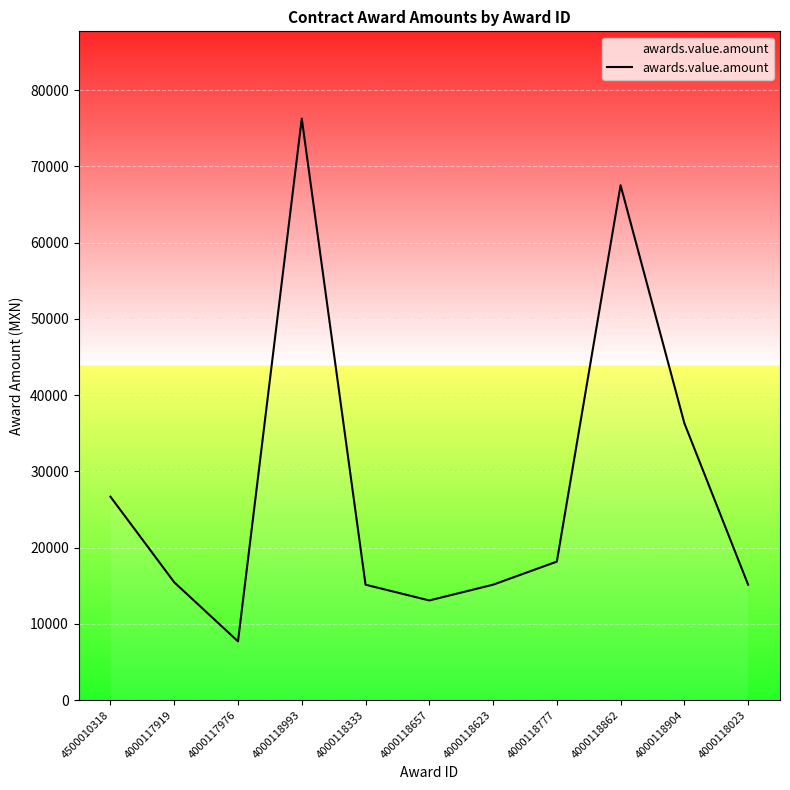

Read the value at 4000117919.

15450.5